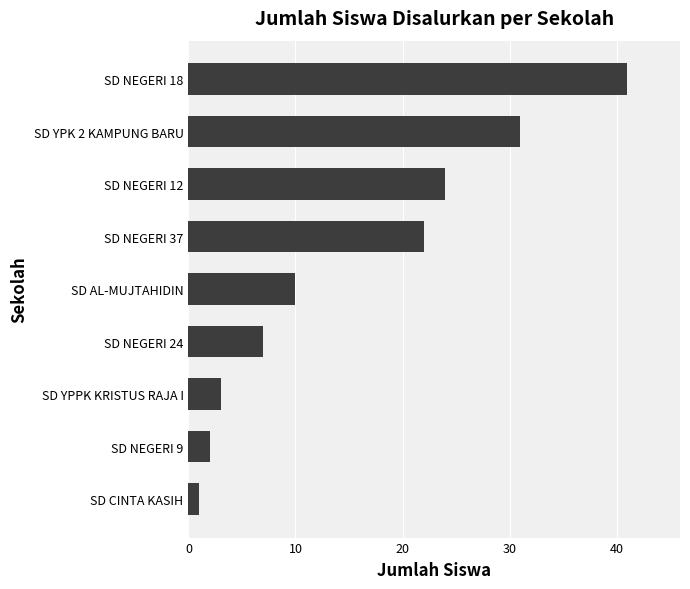

Does the chart contain any negative values?

No